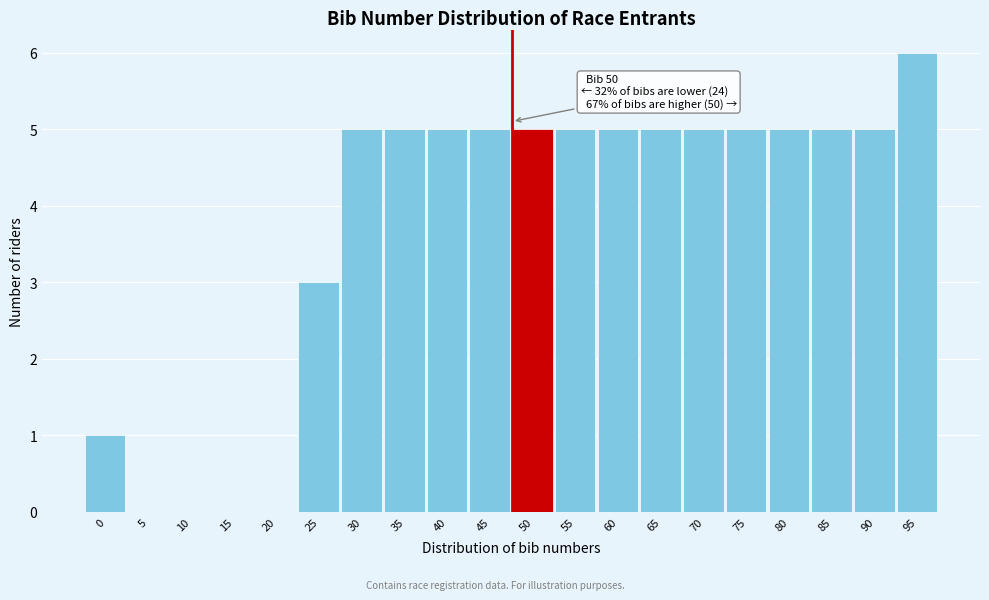

Reading right to left, list all the values displayed in this chart.

95=6	90=5	85=5	80=5	75=5	70=5	65=5	60=5	55=5	50=5	45=5	40=5	35=5	30=5	25=3	20=0	15=0	10=0	5=0	0=1